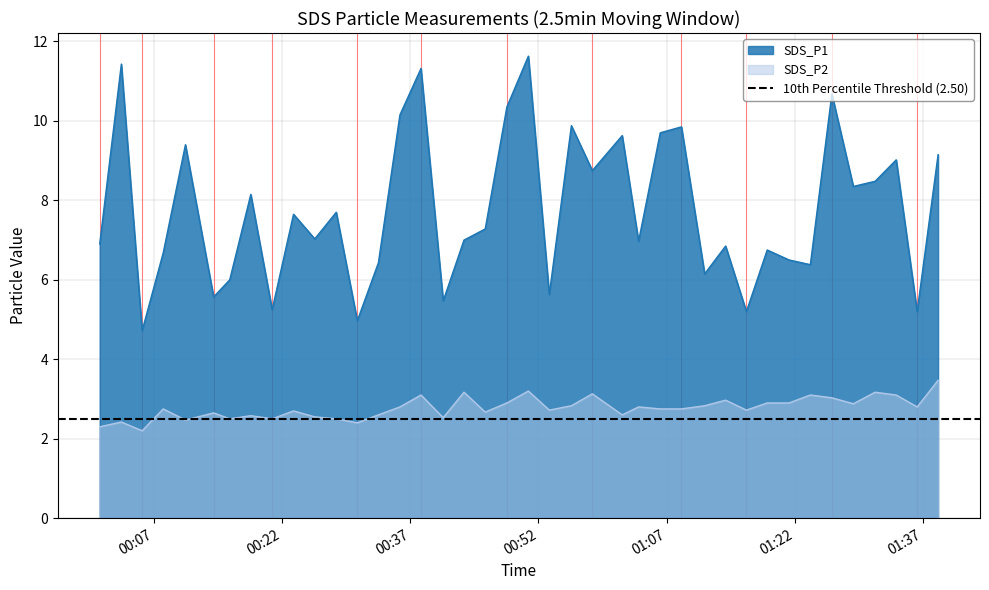

How many lines are shown in the chart?

2